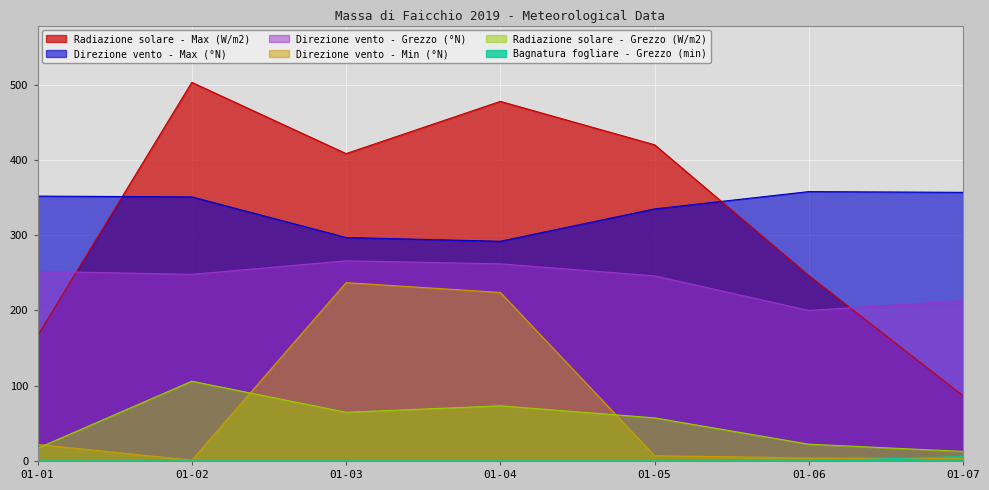

Between which two adjacent categories do Radiazione solare - Max (W/m2) and Direzione vento - Grezzo (°N) first intersect?

01-01 and 01-02